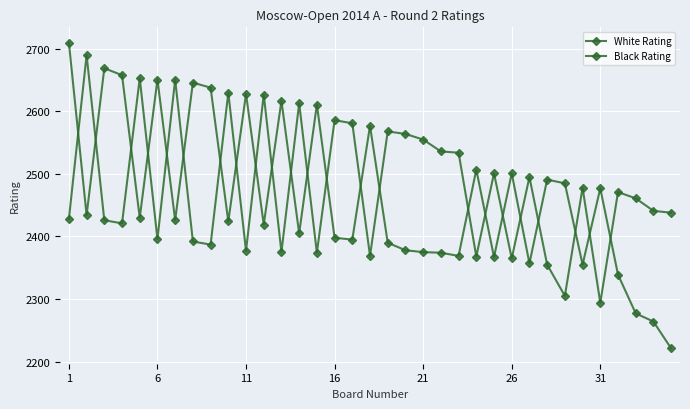

What is the maximum value for White Rating?

2710